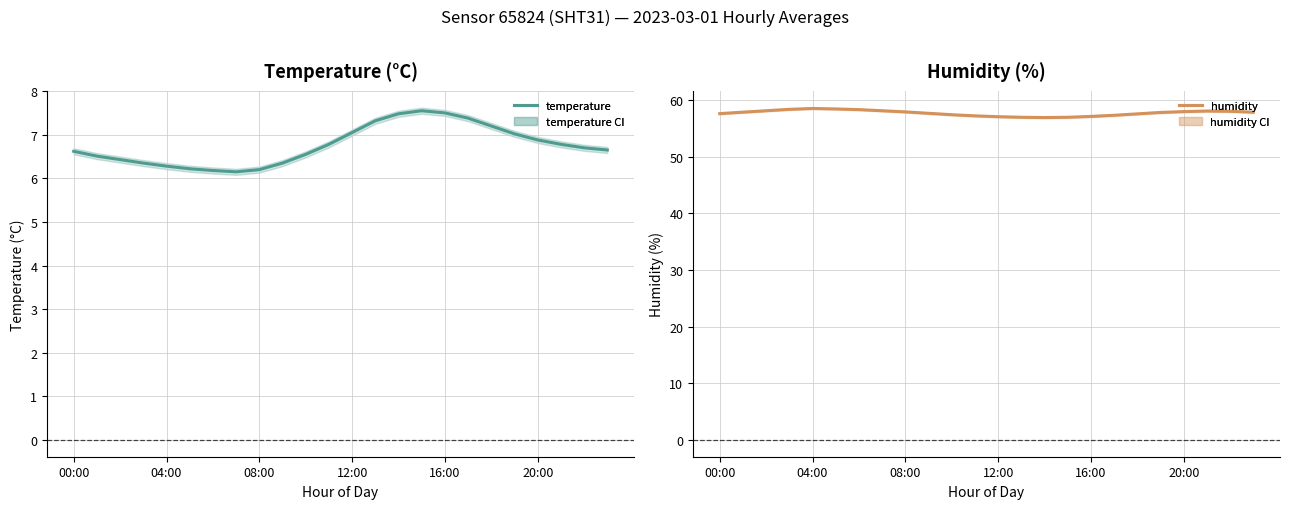

At which label does humidity reach its minimum?

14